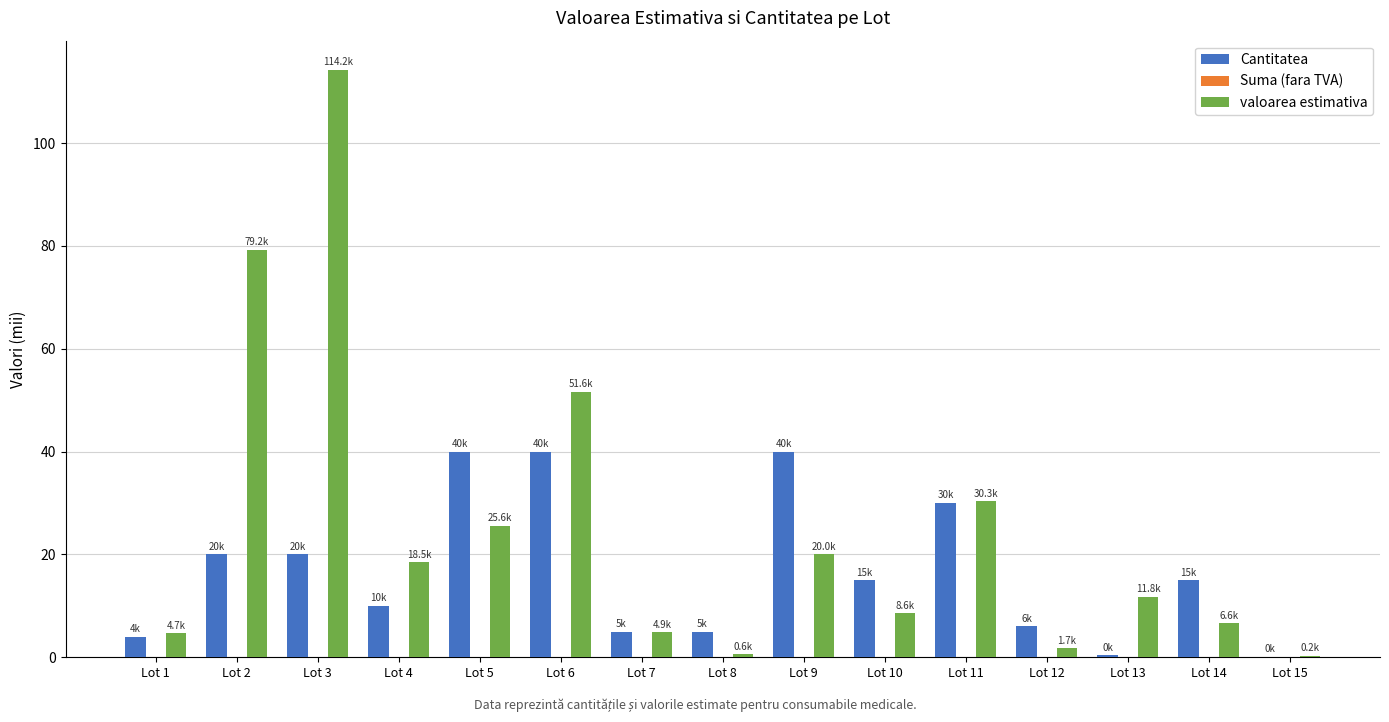

Are the bars grouped side by side (vs. stacked)?

Yes